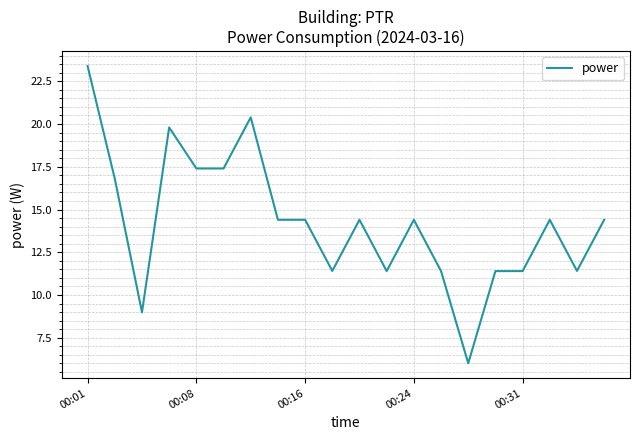

What is the maximum value shown in the chart?

23.4